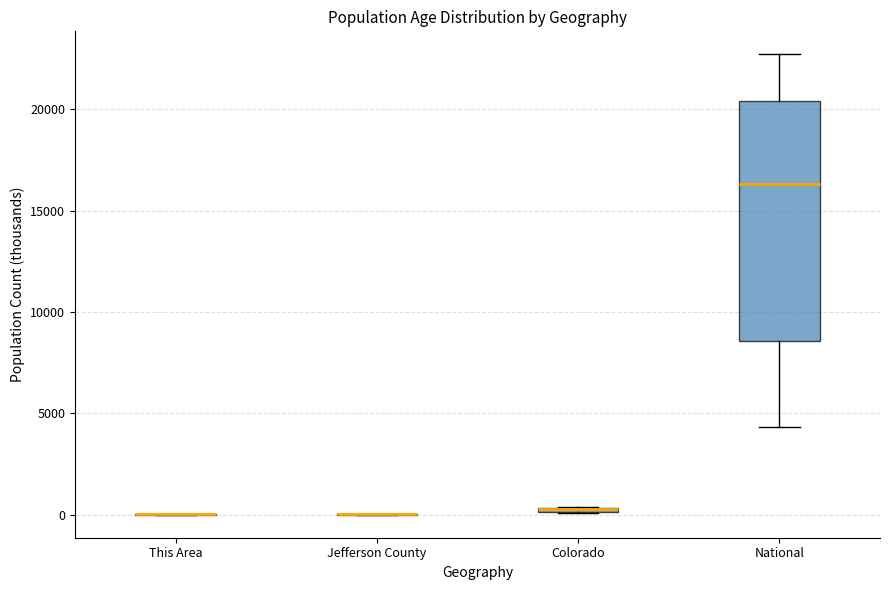

Comparing the boxes themselves (not the whiskers), which one is the tallest?

National